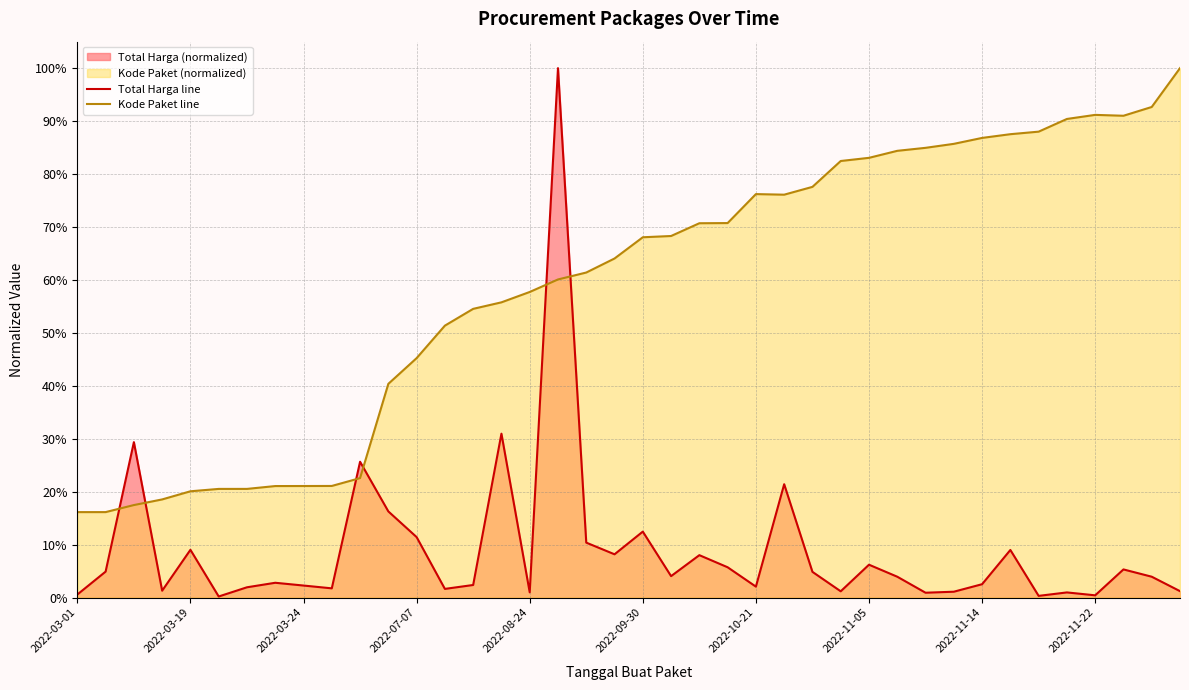

Which series has the widest spread of values?

Total Harga line